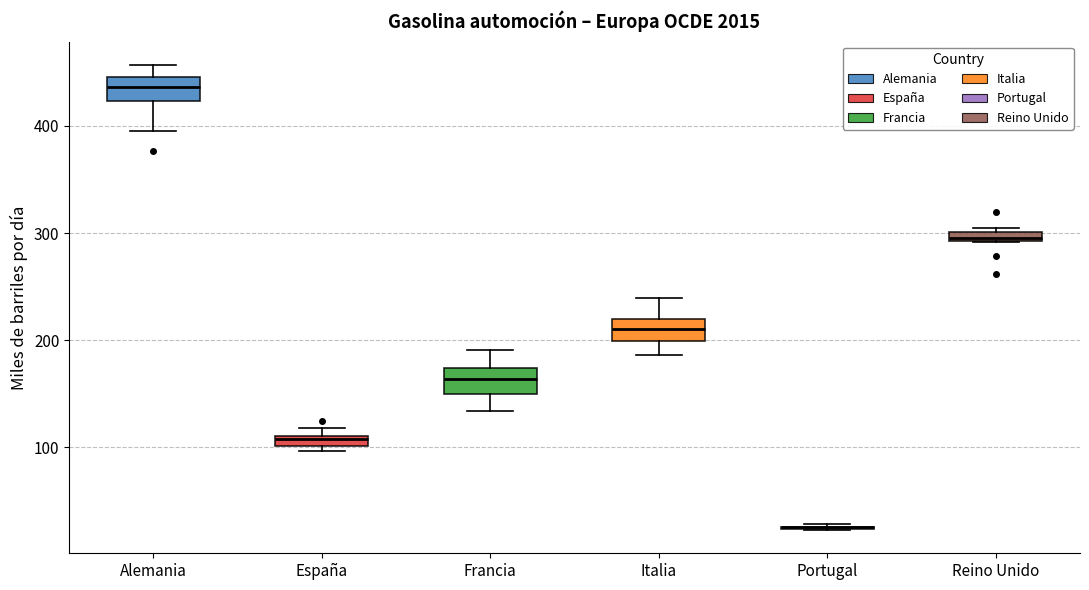

Where does the lower whisker of the box for Francia end on the y-axis? The values are not printed on the chart, so give them approximately, as read against the axis.

130